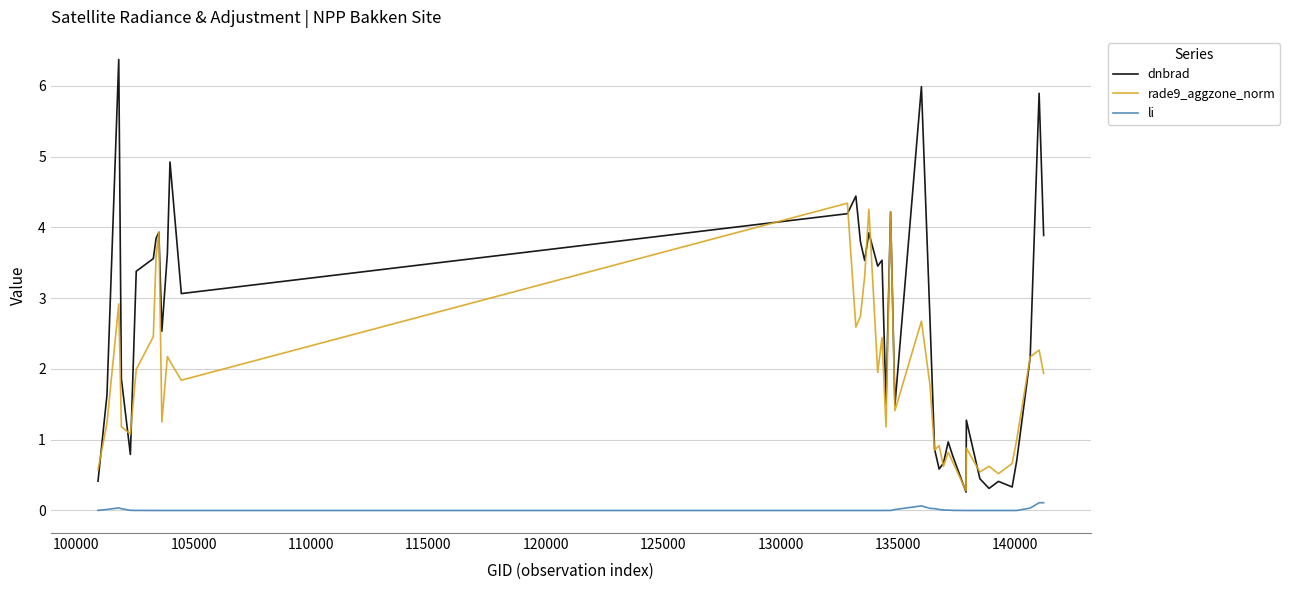

Rank the series by their maximum value, from highest to lowest.

dnbrad, rade9_aggzone_norm, li